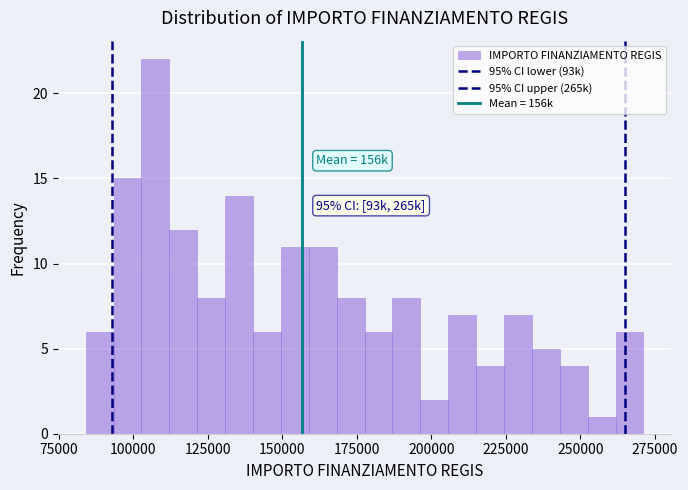

Read against the x-axis, roughly where is the centre of the tallest bar?

105000